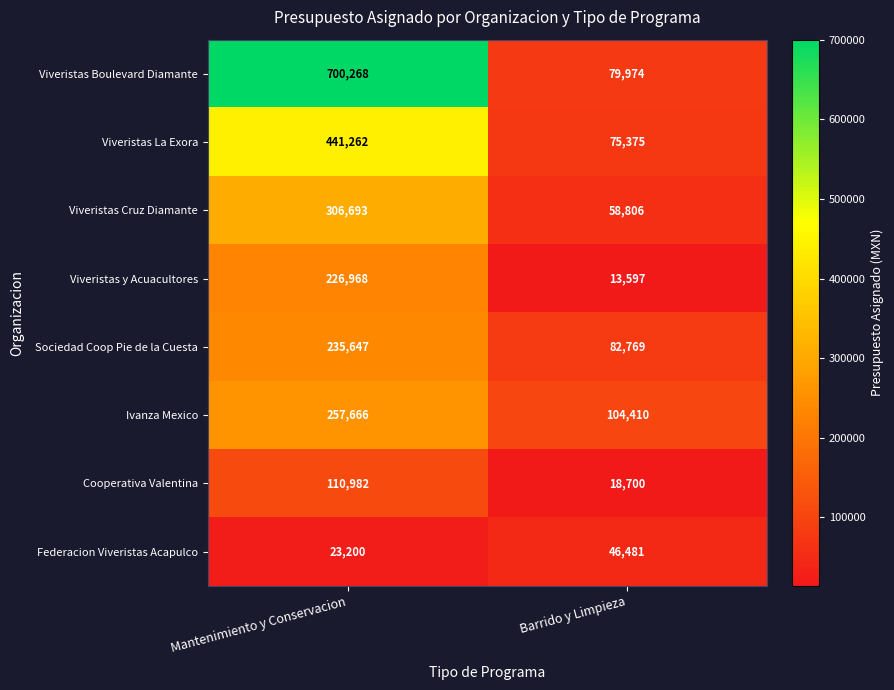

Which category has the highest value across all series?

Mantenimiento y Conservacion